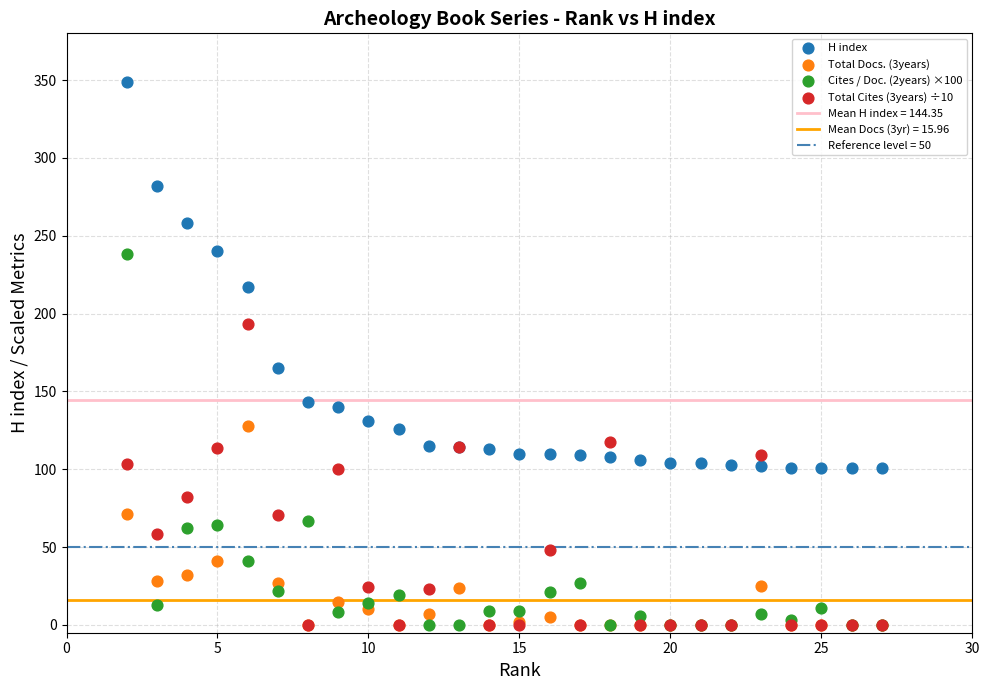

In the H index series, what Y value is closest to 225?

217.0